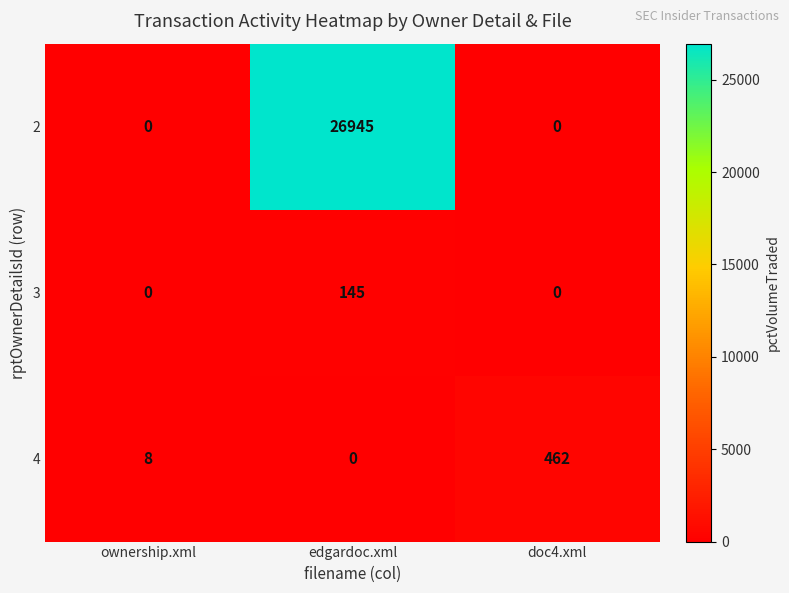

Between edgardoc.xml and doc4.xml, which series saw the biggest shift?

2